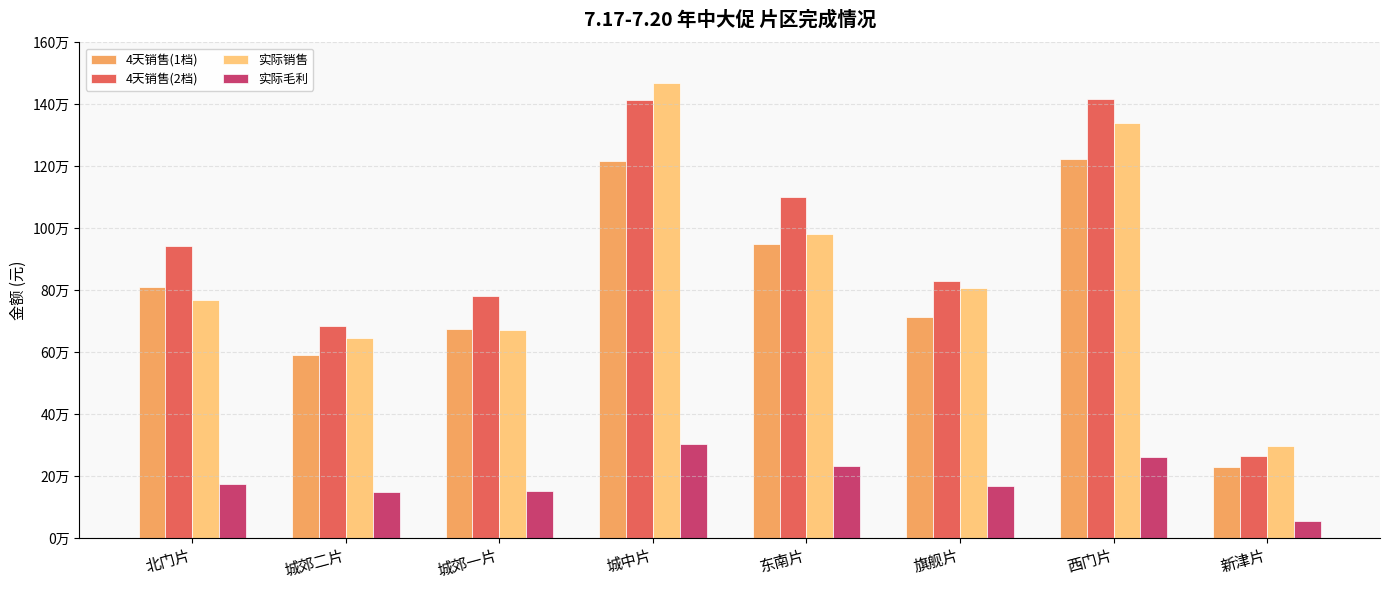

Which label corresponds to the largest value in the chart?

城中片